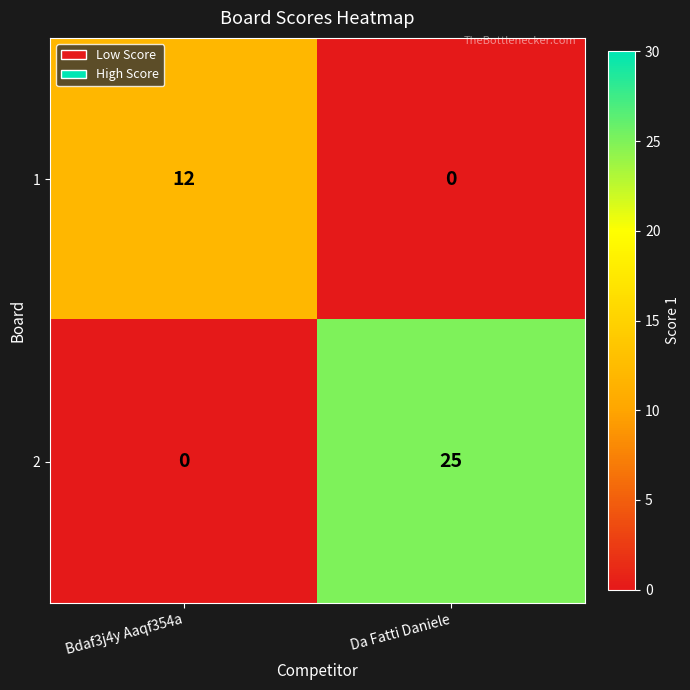

What is the greatest value displayed?

25